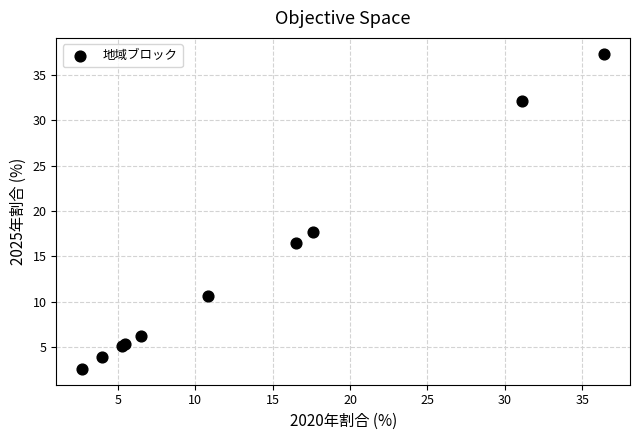

What Y value in the scatter plot is closest to 19?

17.6